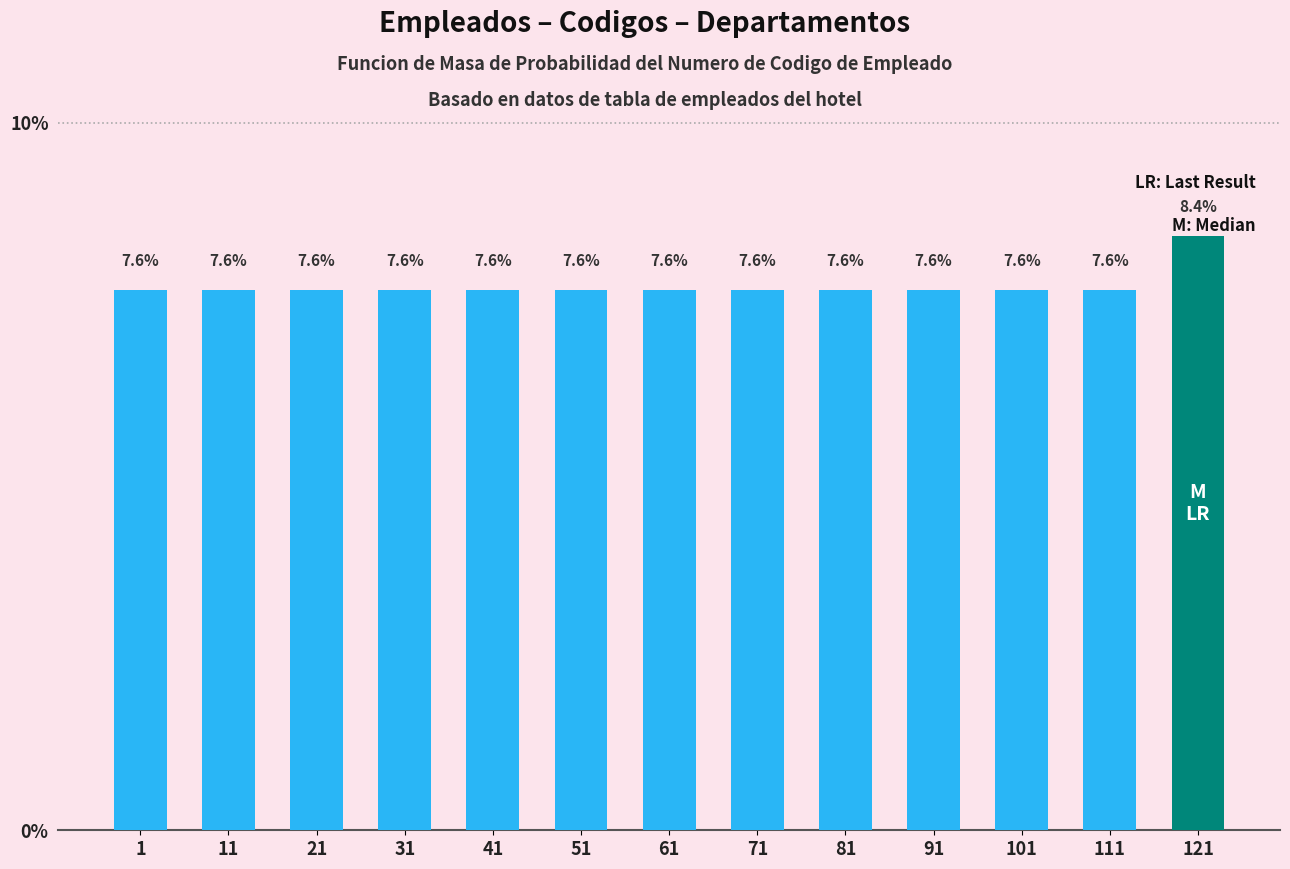

Reading right to left, list all the values displayed in this chart.

8.4	7.6	7.6	7.6	7.6	7.6	7.6	7.6	7.6	7.6	7.6	7.6	7.6